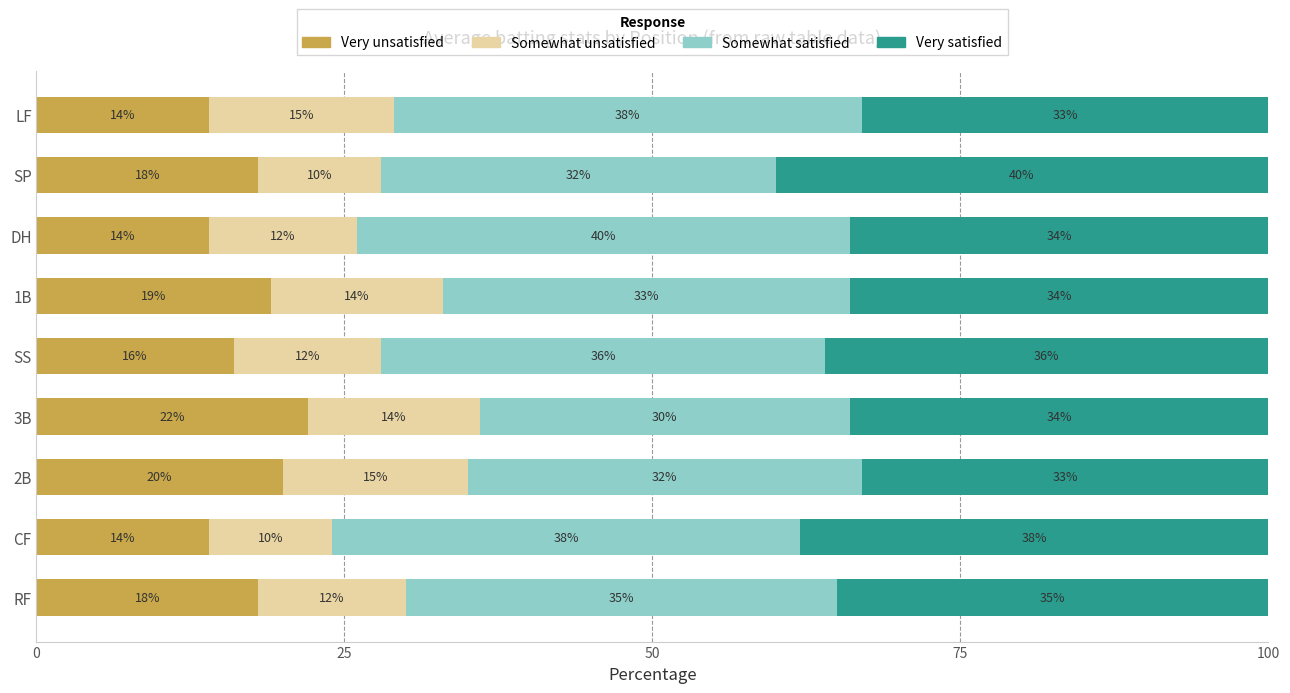

Read the Very unsatisfied value at LF.

14